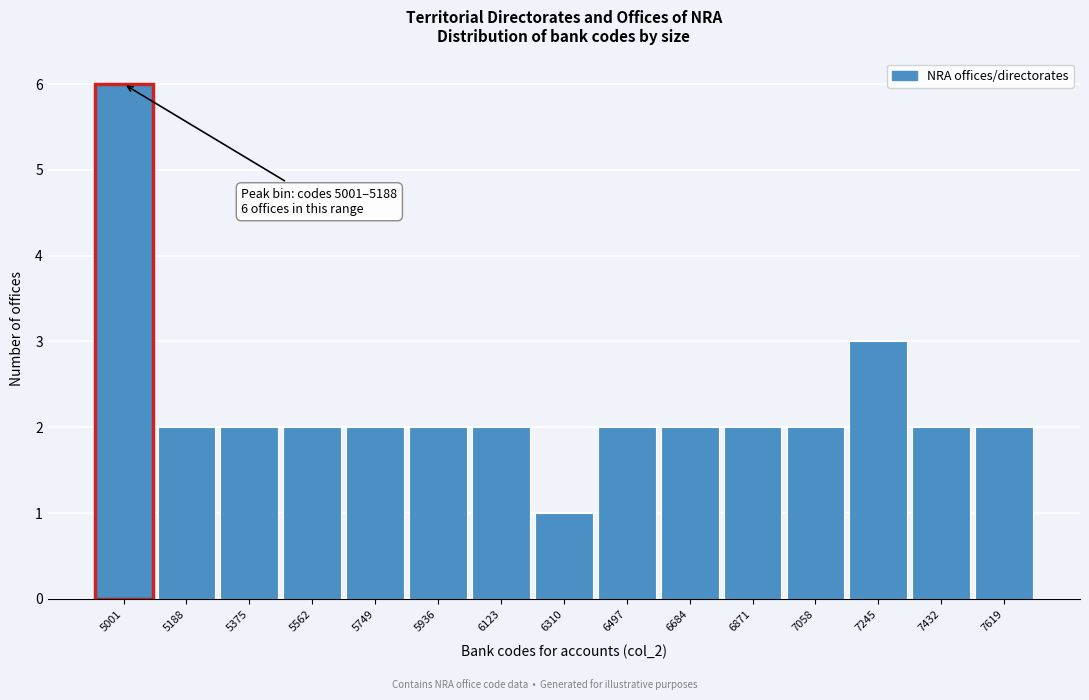

Reading left to right, what are all the values shown in this chart?

5001=6	5188=2	5375=2	5562=2	5749=2	5936=2	6123=2	6310=1	6497=2	6684=2	6871=2	7058=2	7245=3	7432=2	7619=2